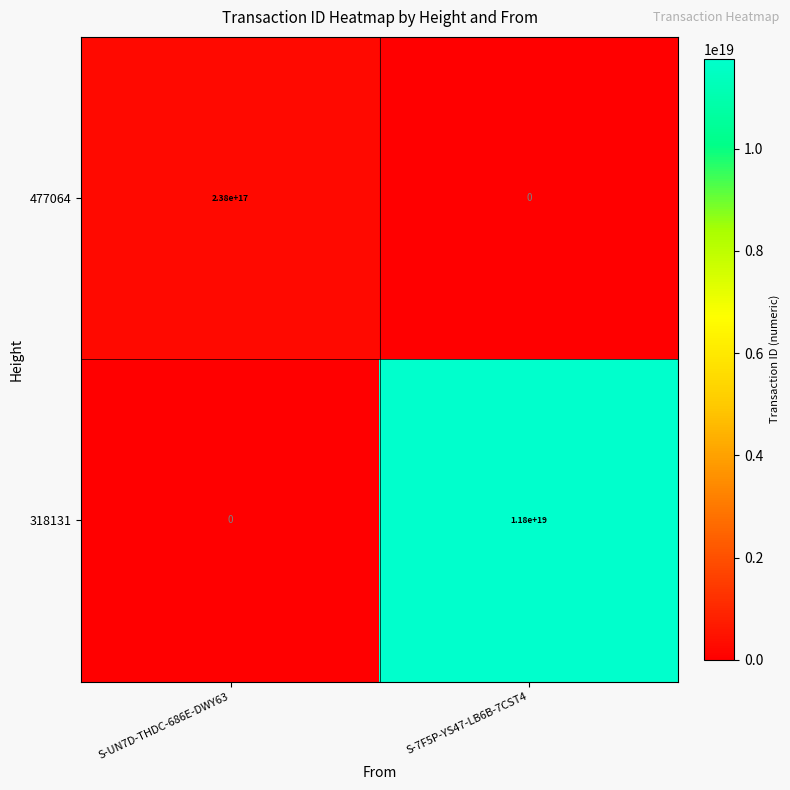

At which label does 318131 reach its minimum?

S-UN7D-THDC-686E-DWY63